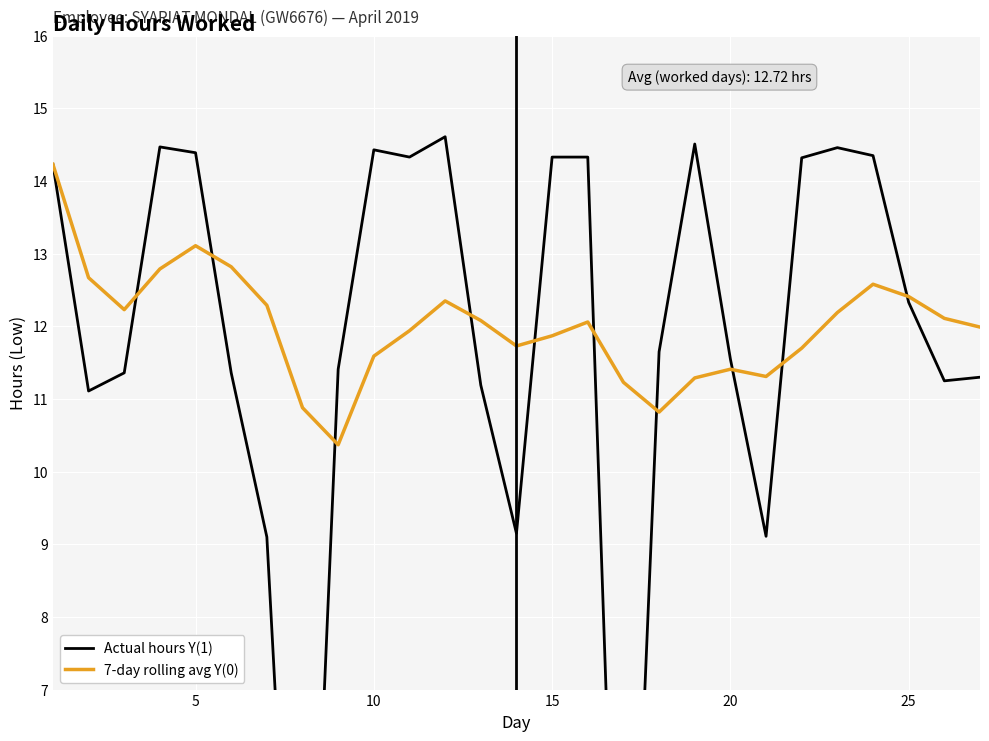

Reading left to right, transcribe all the data shown in this chart.

Actual hours Y(1): 14.2	11.1	11.4	14.5	14.4	11.4	9.1	0.0	11.4	14.4	14.3	14.6	11.2	9.2	14.3	14.3	0.0	11.7	14.5	11.6	9.1	14.3	14.5	14.3	12.3	11.2	11.3
7-day rolling avg Y(0): 14.2	12.7	12.2	12.8	13.1	12.8	12.3	10.9	10.4	11.6	11.9	12.3	12.1	11.7	11.9	12.1	11.2	10.8	11.3	11.4	11.3	11.7	12.2	12.6	12.4	12.1	12.0